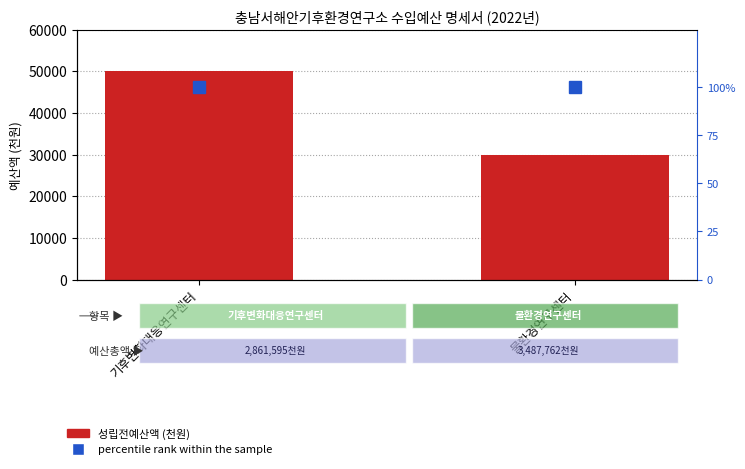

List the labels in order of percentile rank within the sample value, smallest first.

기후변화대응연구센터, 물환경연구센터